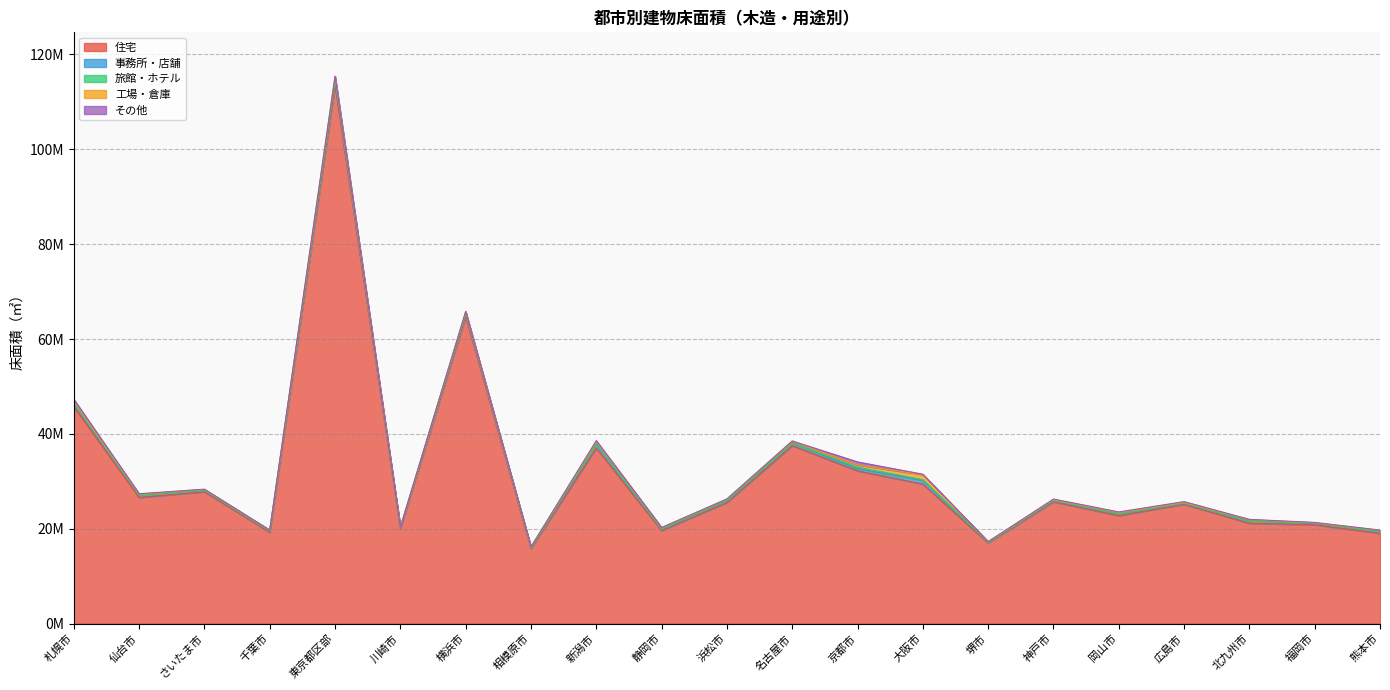

Which series has the largest total across all categories?

住宅